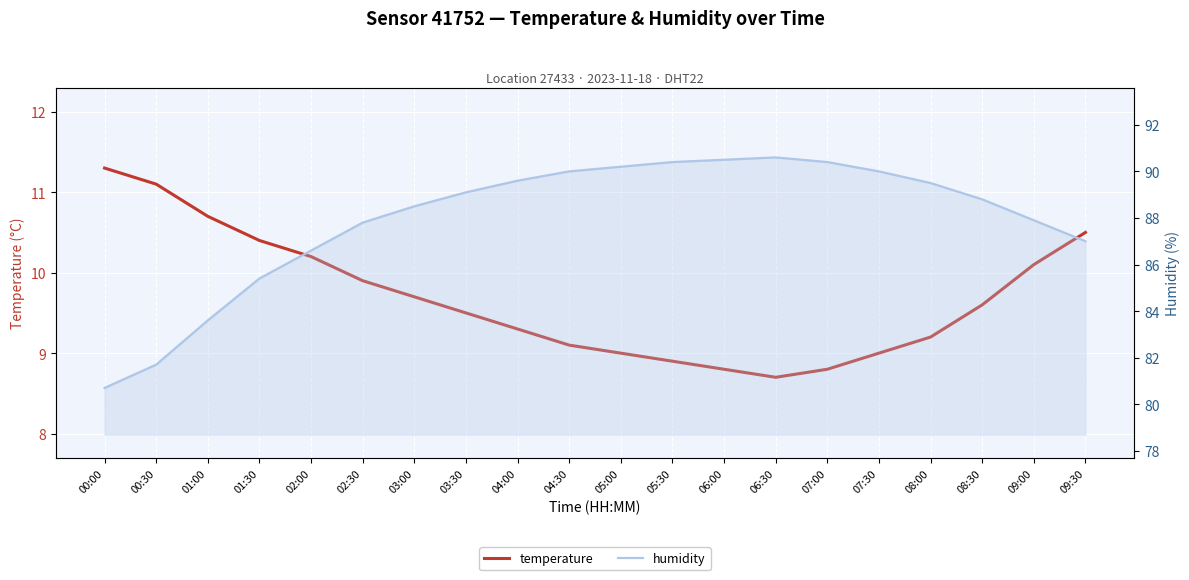

Reading right to left, what are all the values shown in this chart?

temperature: 09:30=10.5	09:00=10.1	08:30=9.6	08:00=9.2	07:30=9.0	07:00=8.8	06:30=8.7	06:00=8.8	05:30=8.9	05:00=9.0	04:30=9.1	04:00=9.3	03:30=9.5	03:00=9.7	02:30=9.9	02:00=10.2	01:30=10.4	01:00=10.7	00:30=11.1	00:00=11.3
humidity: 09:30=87.0	09:00=87.9	08:30=88.8	08:00=89.5	07:30=90.0	07:00=90.4	06:30=90.6	06:00=90.5	05:30=90.4	05:00=90.2	04:30=90.0	04:00=89.6	03:30=89.1	03:00=88.5	02:30=87.8	02:00=86.6	01:30=85.4	01:00=83.6	00:30=81.7	00:00=80.7